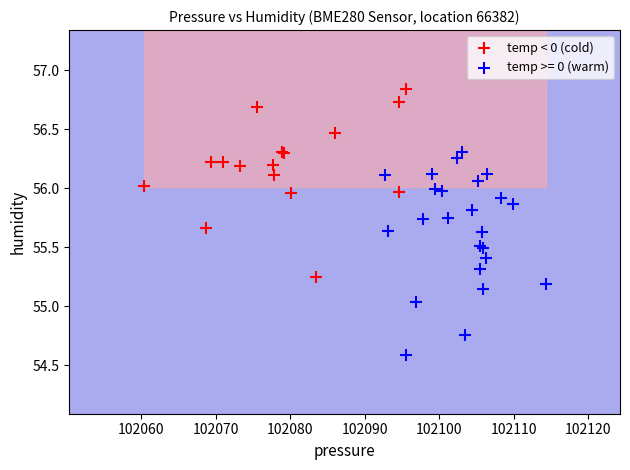

Which series reaches the maximum Y coordinate?

temp < 0 (cold)